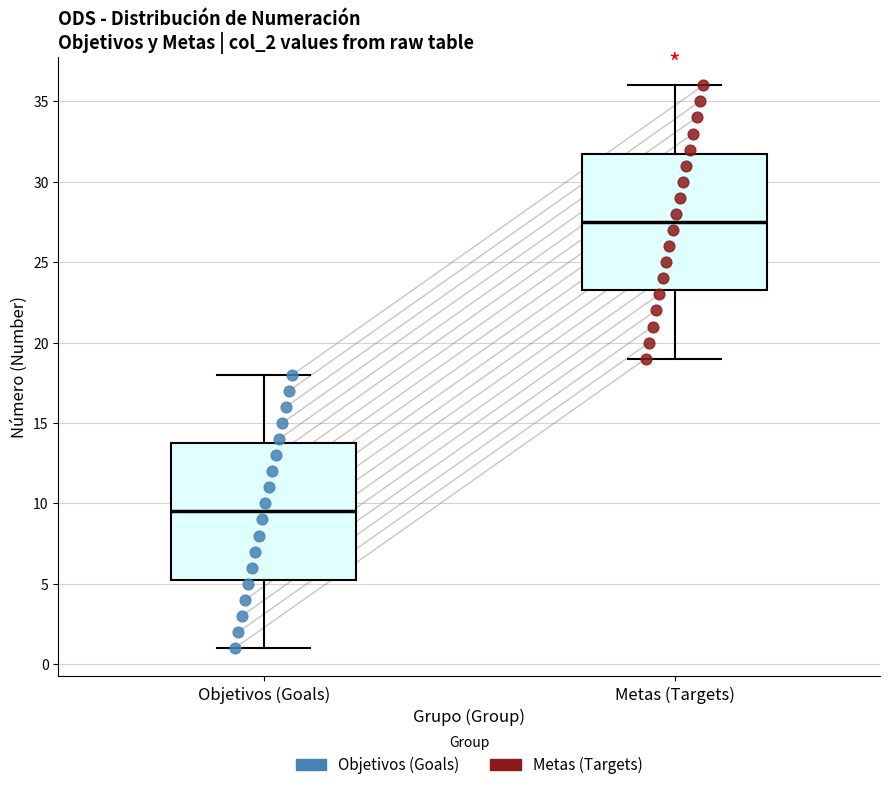

Where does the lower whisker of the box for Objetivos (Goals) end on the y-axis? The values are not printed on the chart, so give them approximately, as read against the axis.

1.0